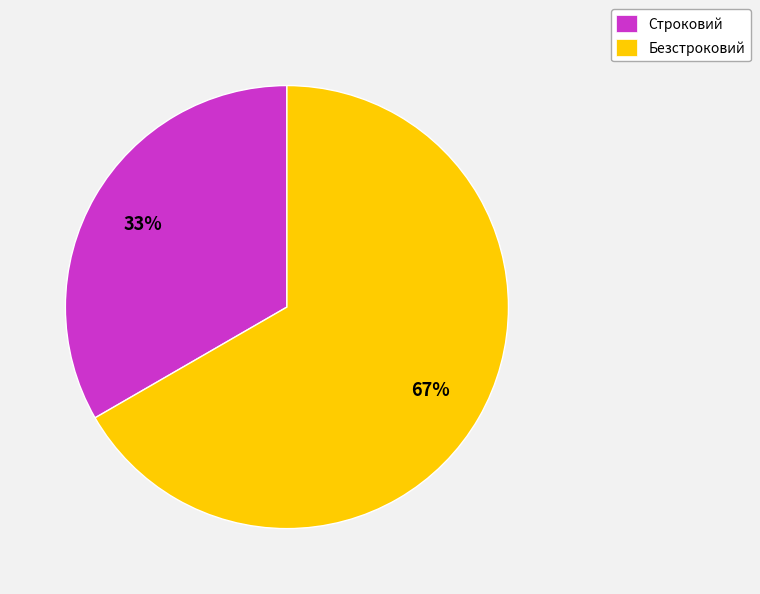

To the nearest percent, what is the combined percentage of Строковий and Безстроковий?

100%